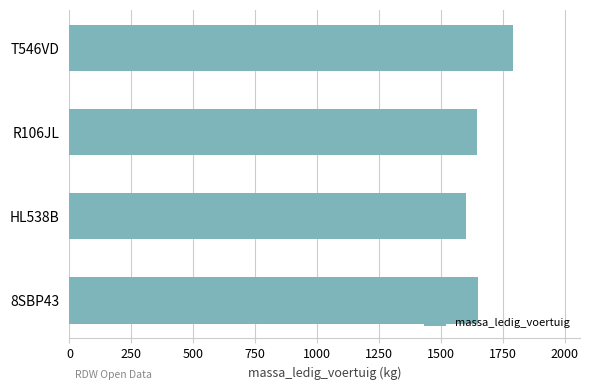

What is the minimum value shown in the chart?

1600